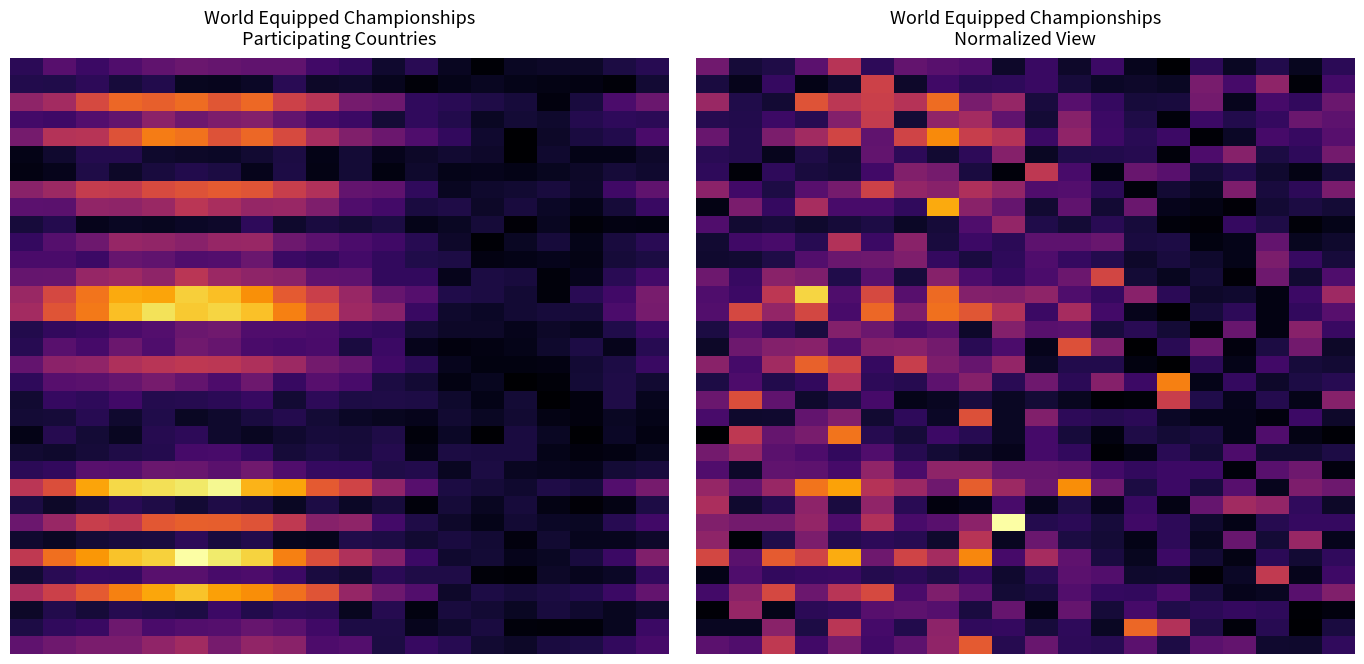

What is the greatest value displayed?

26.0